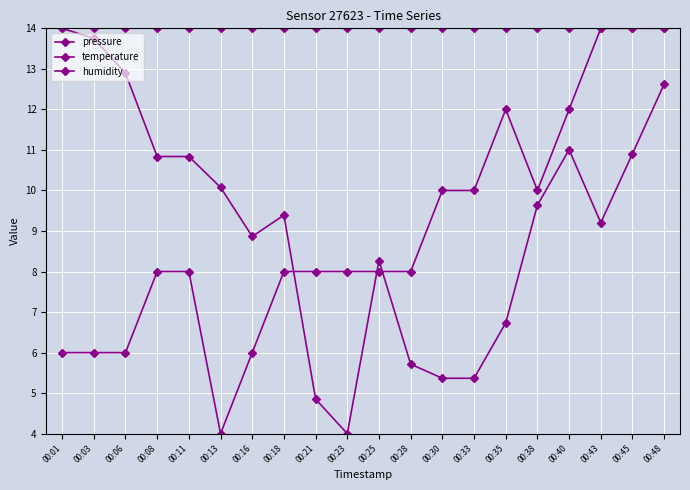

What is the sum of the temperature values at 00:45 and 00:48?

28.0